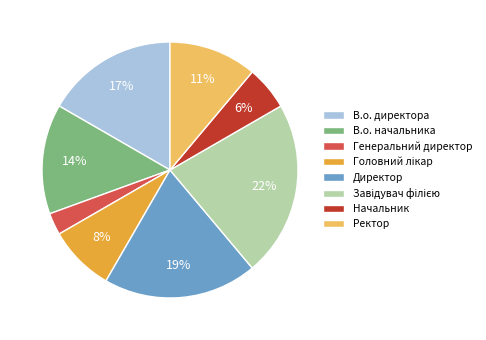

True or false: В.о. начальника accounts for 14% of the total.

True